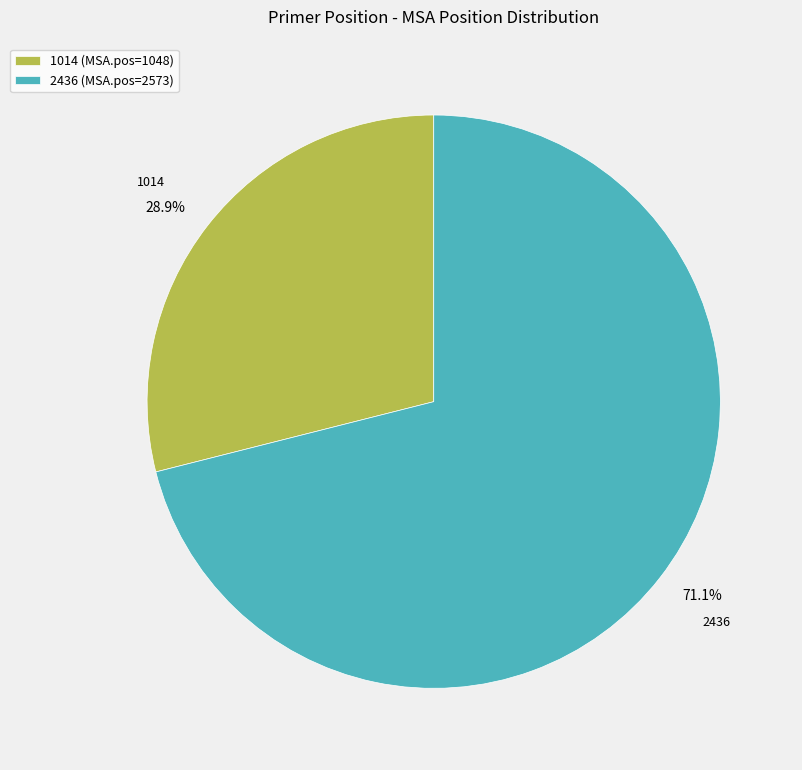

What percentage is the 2436 slice, to the nearest percent?

71%